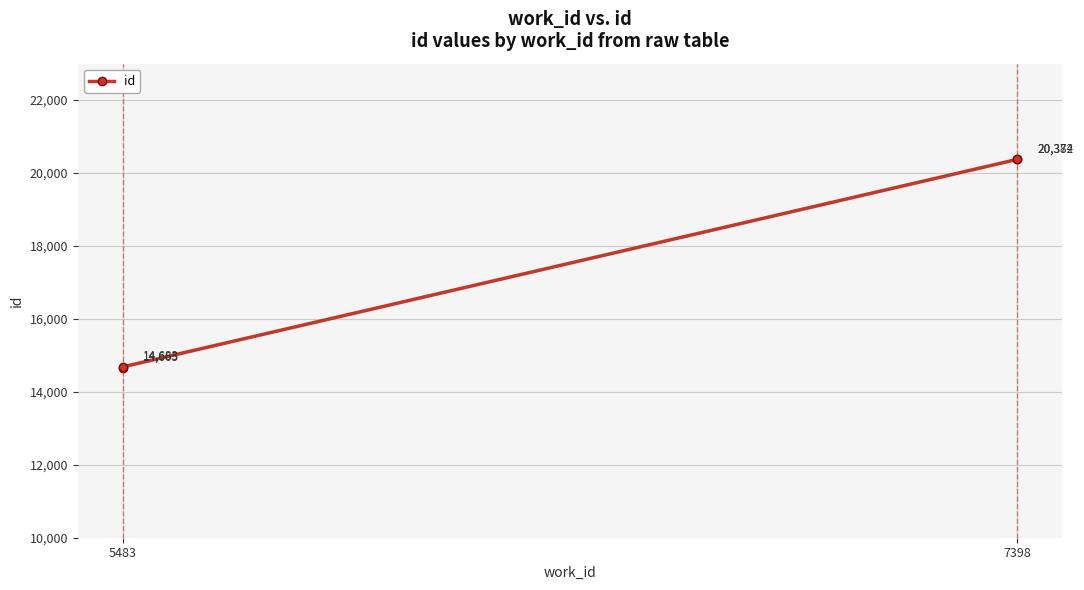

What is the greatest value displayed?

20382